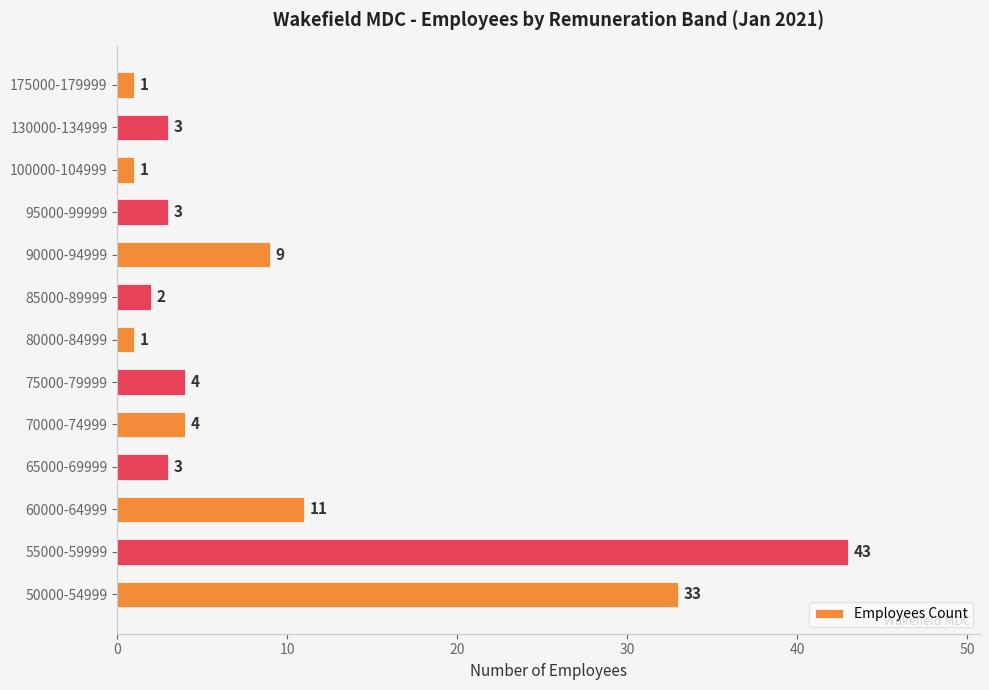

Reading top to bottom, extract all data points from this chart.

1	3	1	3	9	2	1	4	4	3	11	43	33